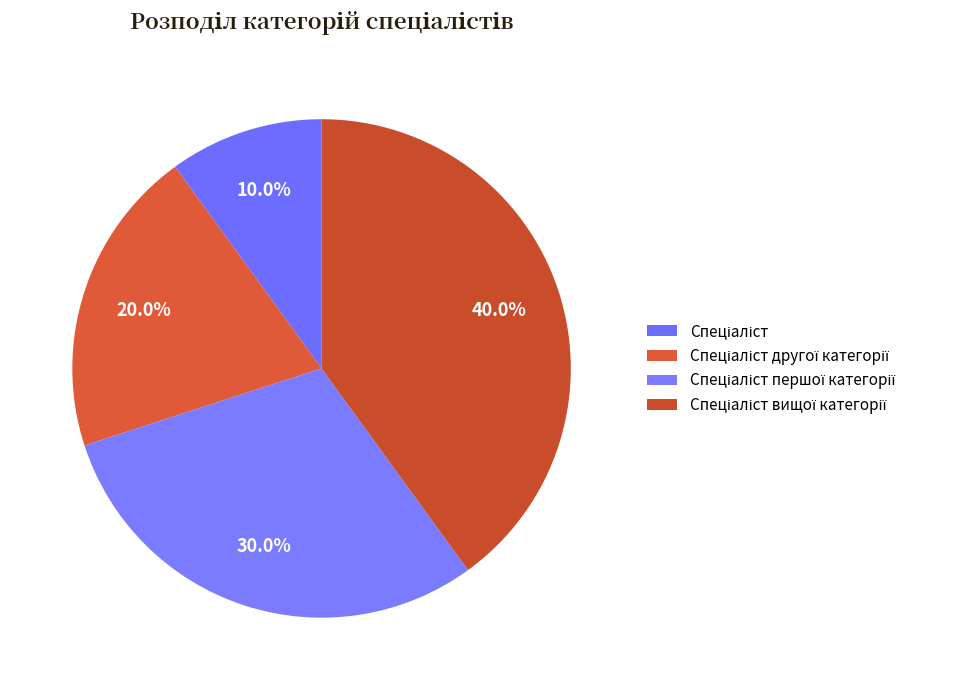

To the nearest percent, what is the combined percentage of Спеціаліст другої категорії and Спеціаліст?

30%